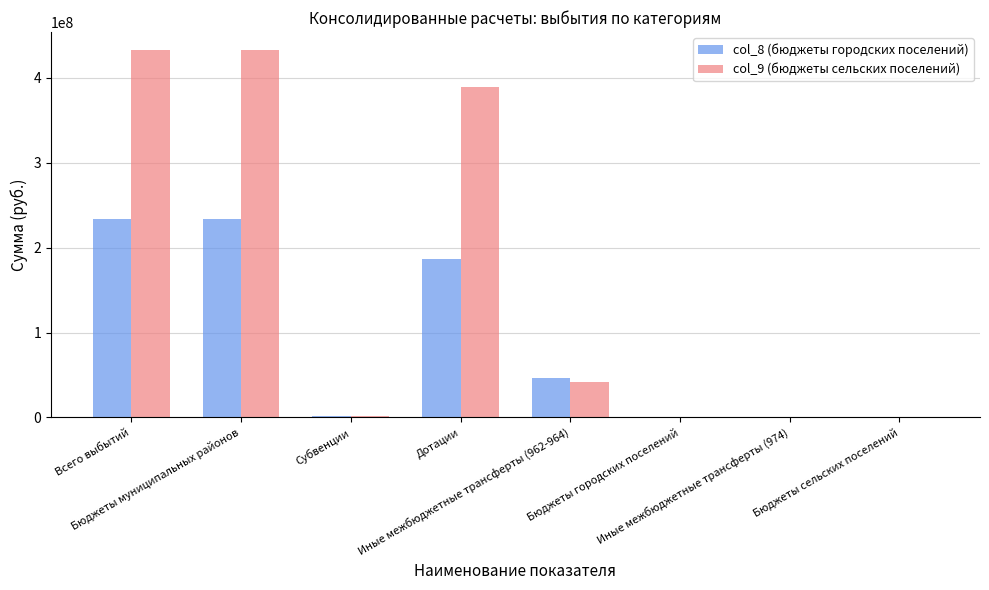

True or false: col_9 (бюджеты сельских поселений) has a value of 201887583.1 at Иные межбюджетные трансферты (974).

False